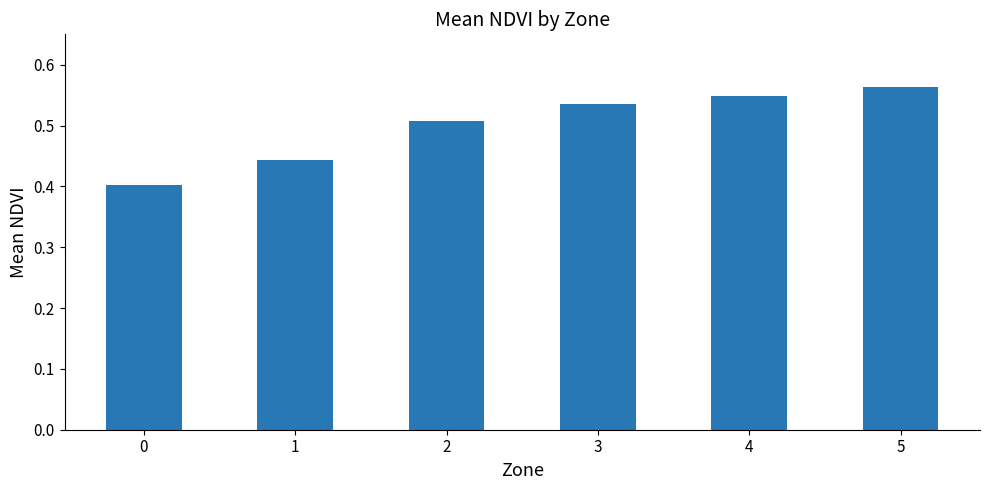

True or false: the data shows 0.3 at 3.

False